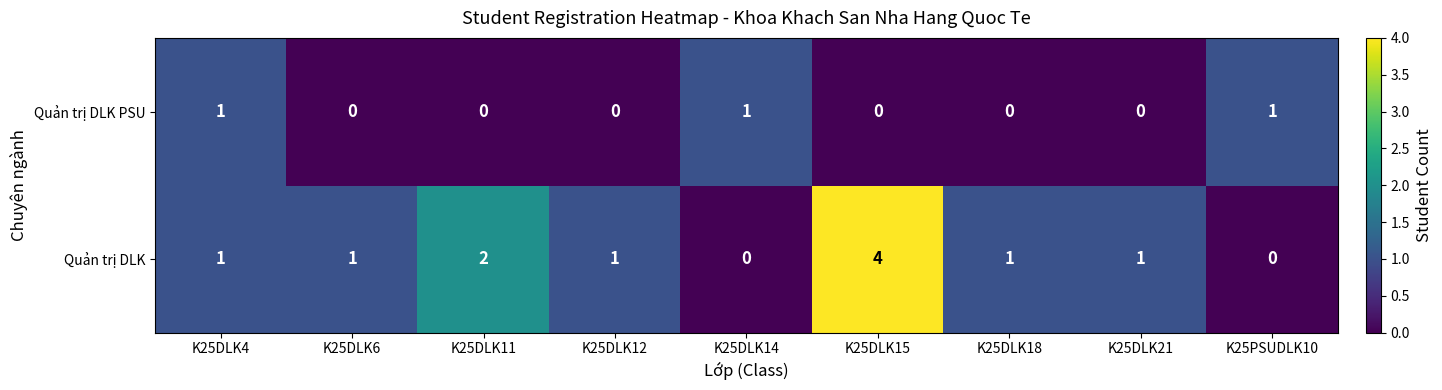

True or false: Quản trị DLK has a value of 1 at K25DLK18.

True